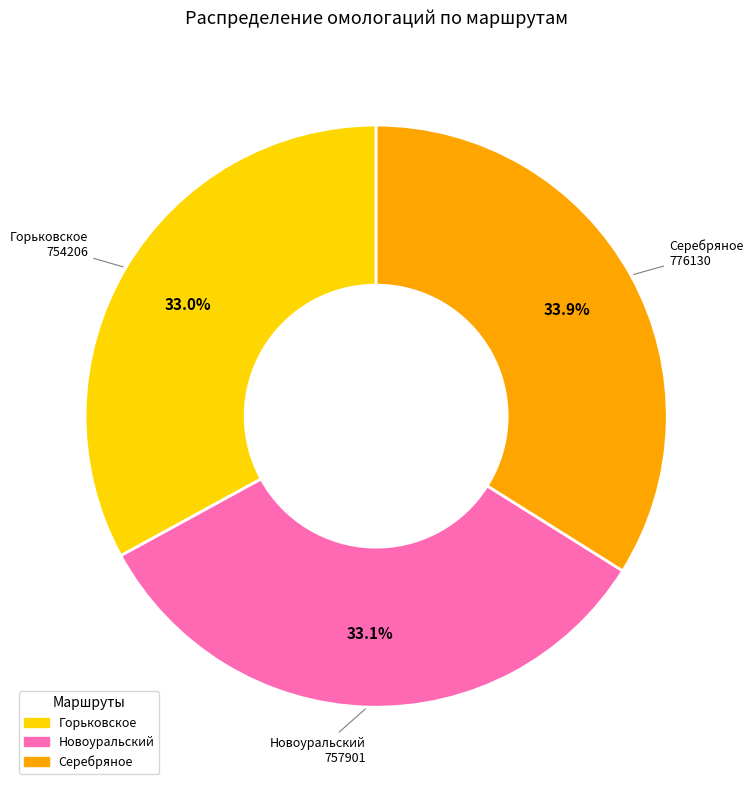

What percentage do Горьковское and Новоуральский together represent?

66.1%